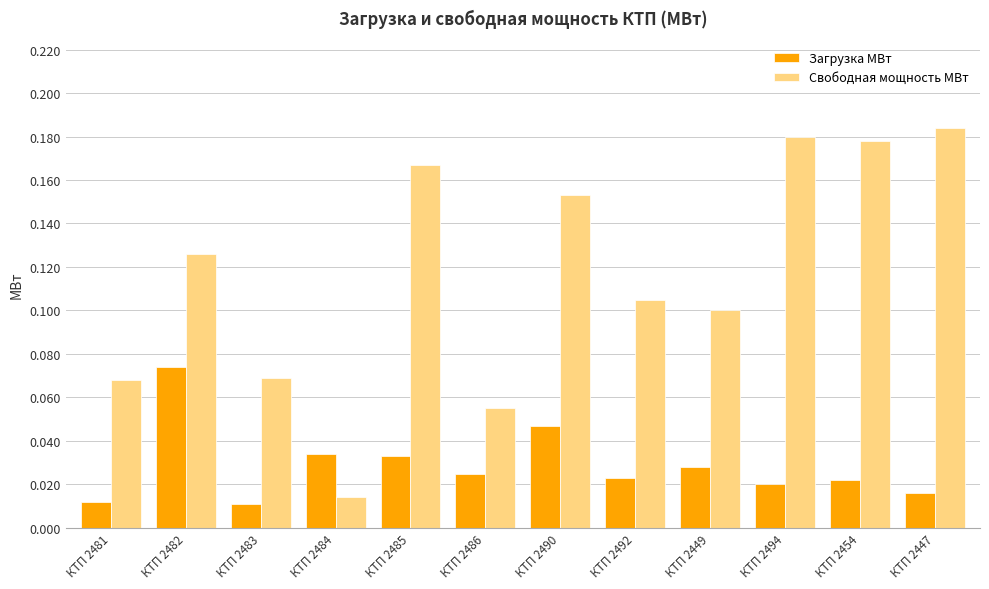

How many groups of bars are there?

12